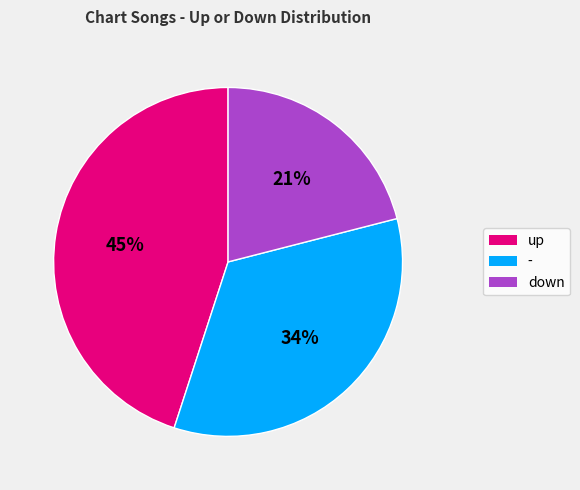

Rank the categories by value from lowest to highest.

down, -, up